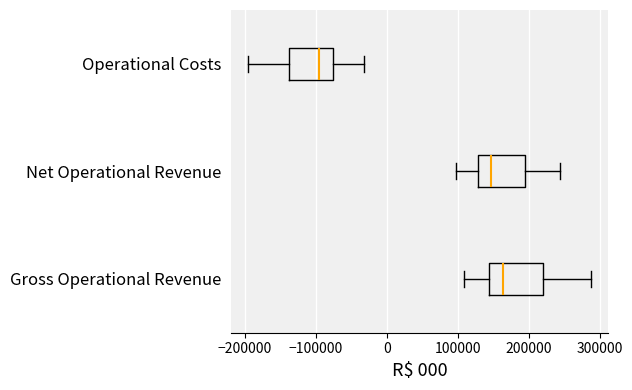

Where is the left edge of the box for Net Operational Revenue on the x-axis? The values are not printed on the chart, so give them approximately, as read against the axis.

130000